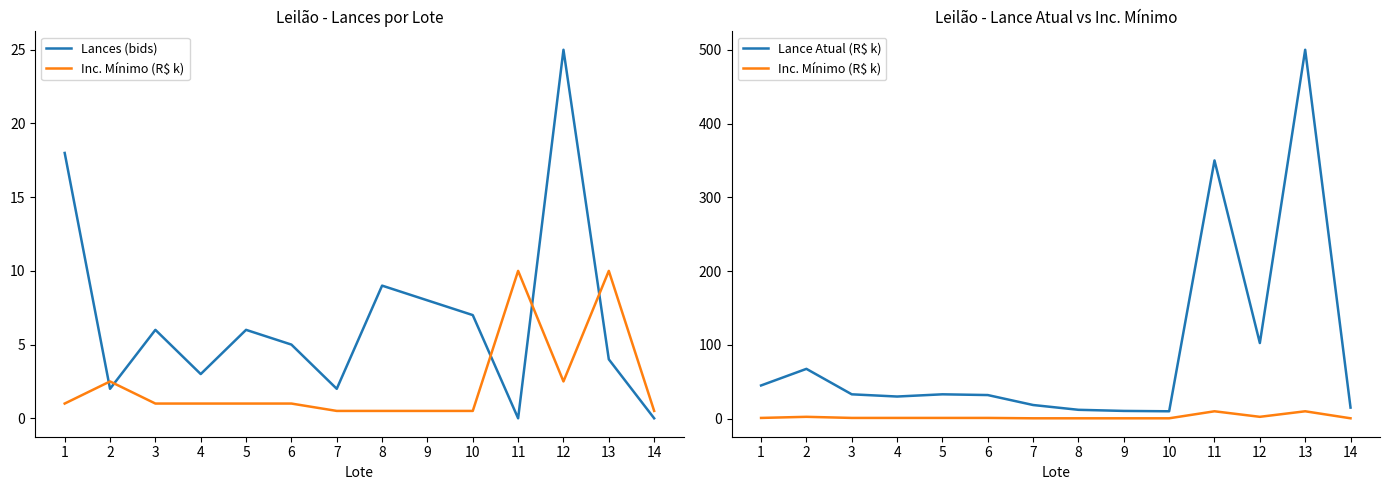

How many interior local valleys does the Inc. Mínimo (R$ k) series have?

1